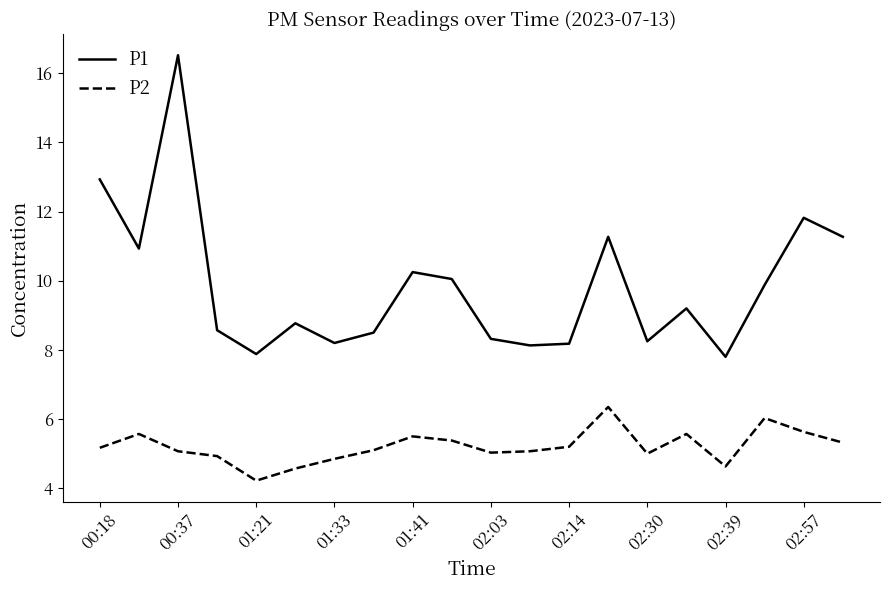

What are all the series names shown in the legend?

P1, P2